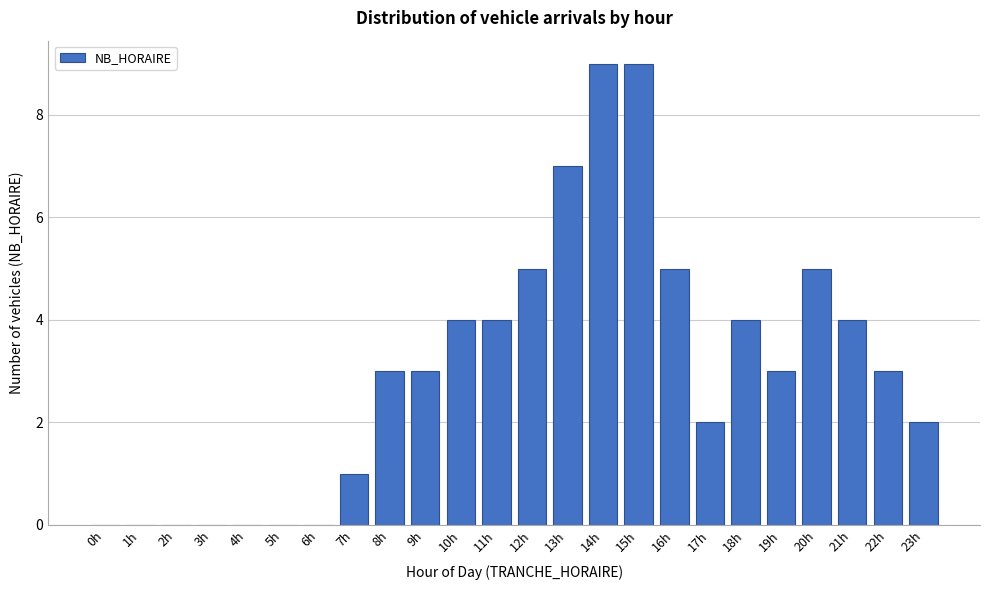

Reading left to right, extract all data points from this chart.

0h=0	1h=0	2h=0	3h=0	4h=0	5h=0	6h=0	7h=1	8h=3	9h=3	10h=4	11h=4	12h=5	13h=7	14h=9	15h=9	16h=5	17h=2	18h=4	19h=3	20h=5	21h=4	22h=3	23h=2